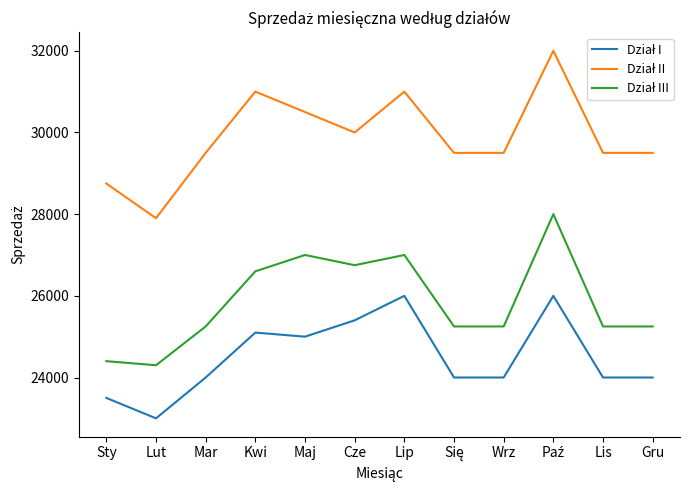

What is the maximum value shown in the chart?

32000